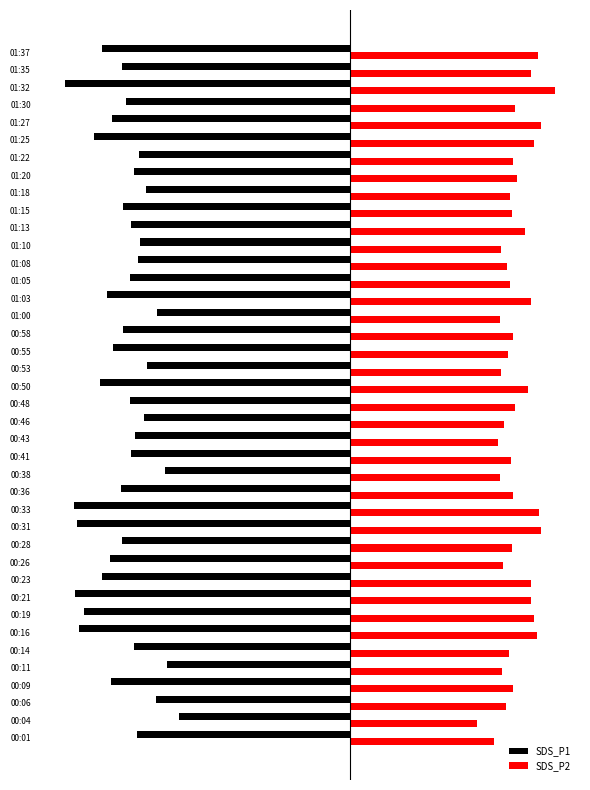

Reading right to left, list all the values displayed in this chart.

SDS_P1: -17.5	-16.1	-20.1	-15.8	-16.8	-18.1	-14.9	-15.2	-14.4	-16.0	-15.4	-14.8	-14.9	-15.5	-17.1	-13.6	-16.0	-16.7	-14.3	-17.6	-15.5	-14.5	-15.2	-15.4	-13.1	-16.2	-19.5	-19.2	-16.1	-16.9	-17.5	-19.4	-18.8	-19.1	-15.2	-12.9	-16.8	-13.7	-12.1	-15.0
SDS_P2: 13.2	12.7	14.4	11.6	13.4	12.9	11.4	11.7	11.2	11.4	12.3	10.6	11.0	11.2	12.7	10.5	11.4	11.1	10.6	12.5	11.6	10.8	10.4	11.3	10.5	11.5	13.3	13.4	11.4	10.7	12.7	12.7	12.9	13.1	11.2	10.7	11.4	10.9	8.9	10.1